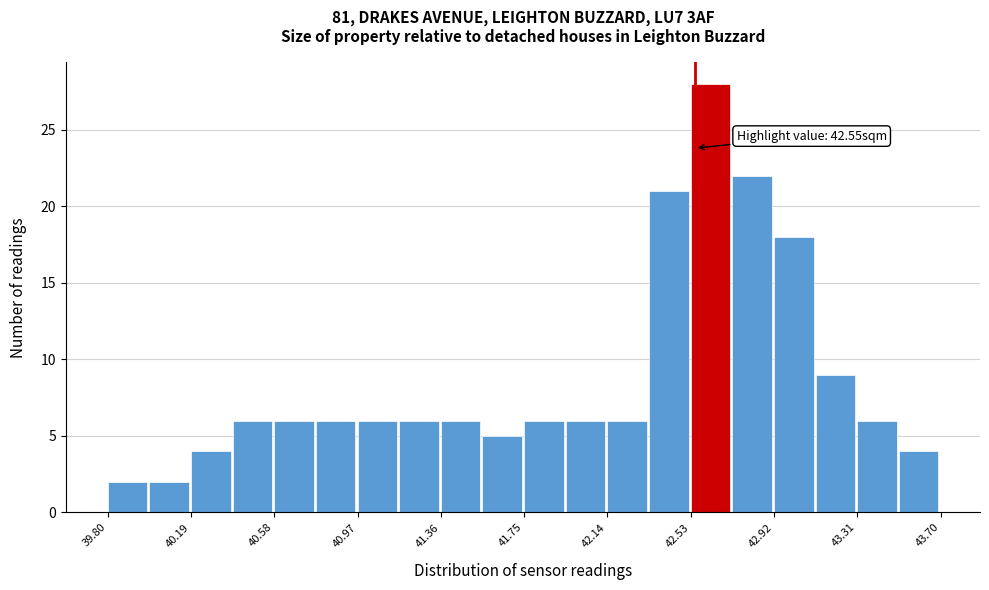

Around what value on the x-axis is the tallest bar? Give the approximate position of its centre, as read against the axis.

42.60